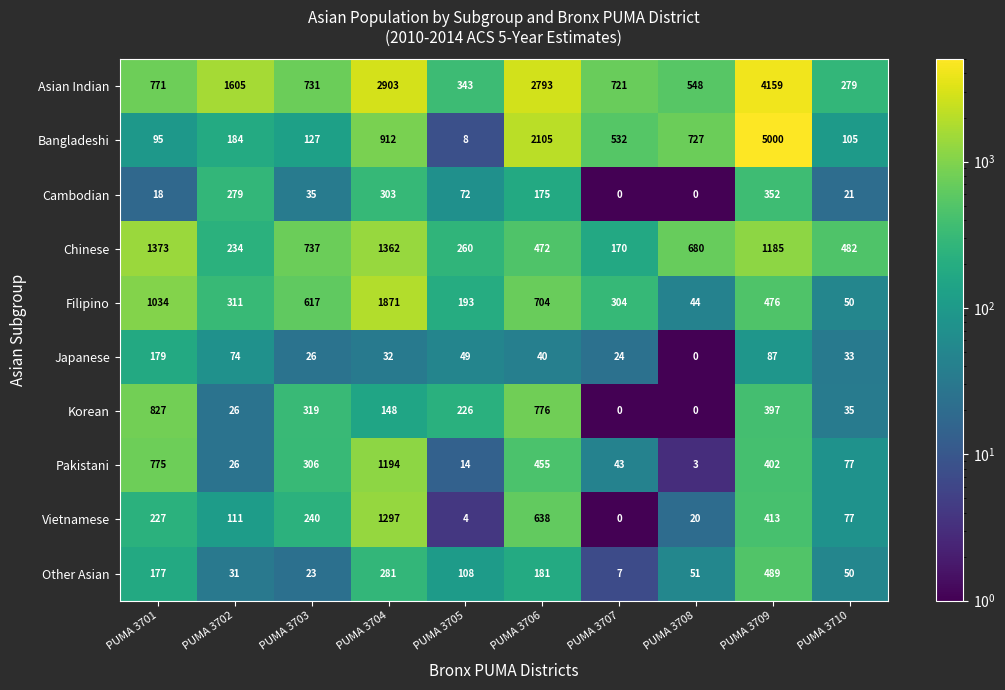

Read the Vietnamese value at PUMA 3701, to the nearest 100.

200